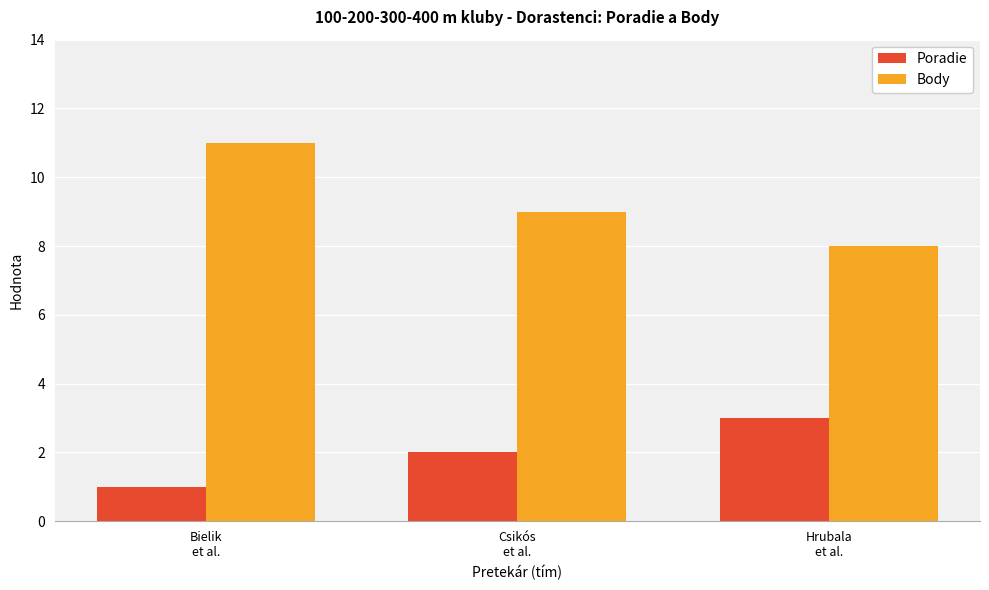

Where is Poradie nearest to the value 2?

Csikós
et al.